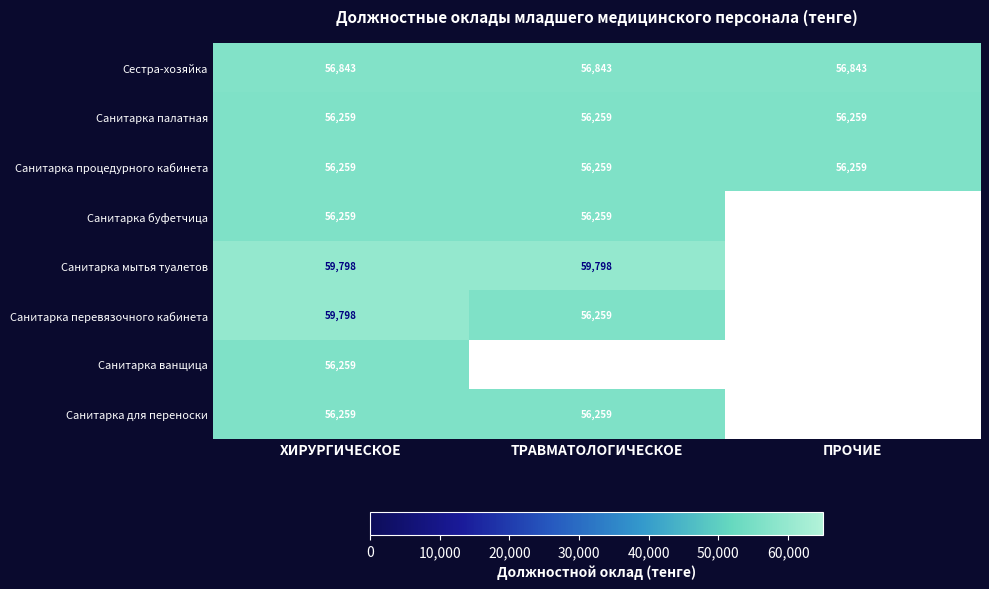

At which label is Санитарка мытья туалетов closest to 59798?

ХИРУРГИЧЕСКОЕ